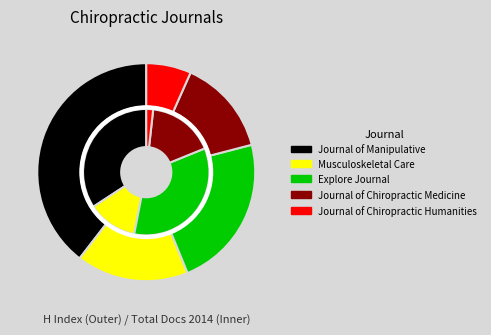

What is the spread (max minus min) of values at Musculoskeletal Care?

6